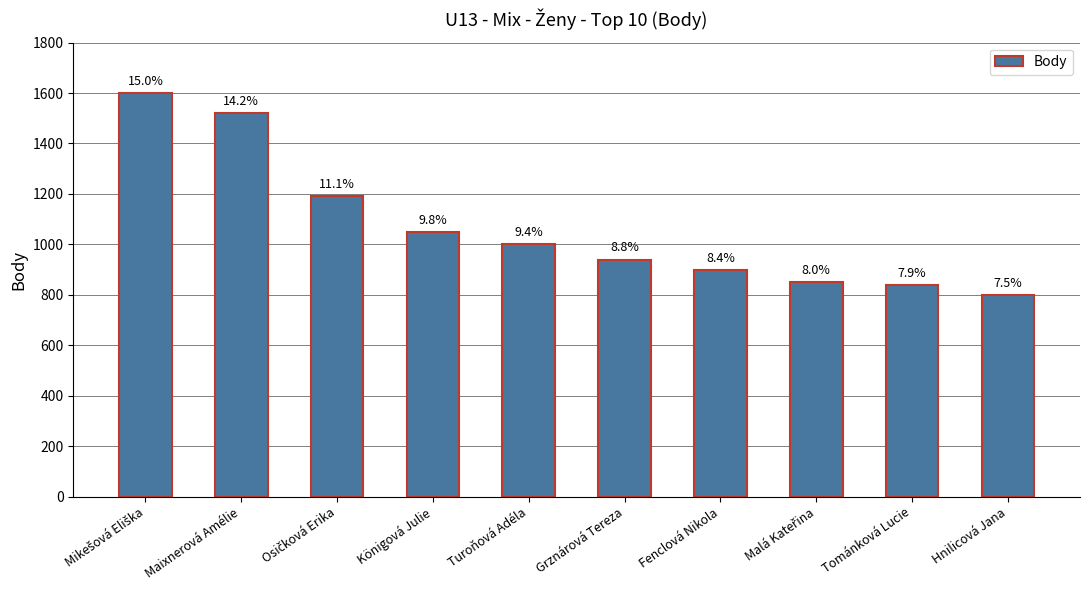

Does the chart contain any negative values?

No